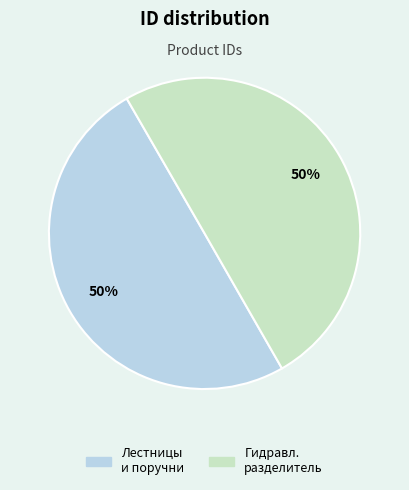

To the nearest percent, what is the average slice percentage?

50%